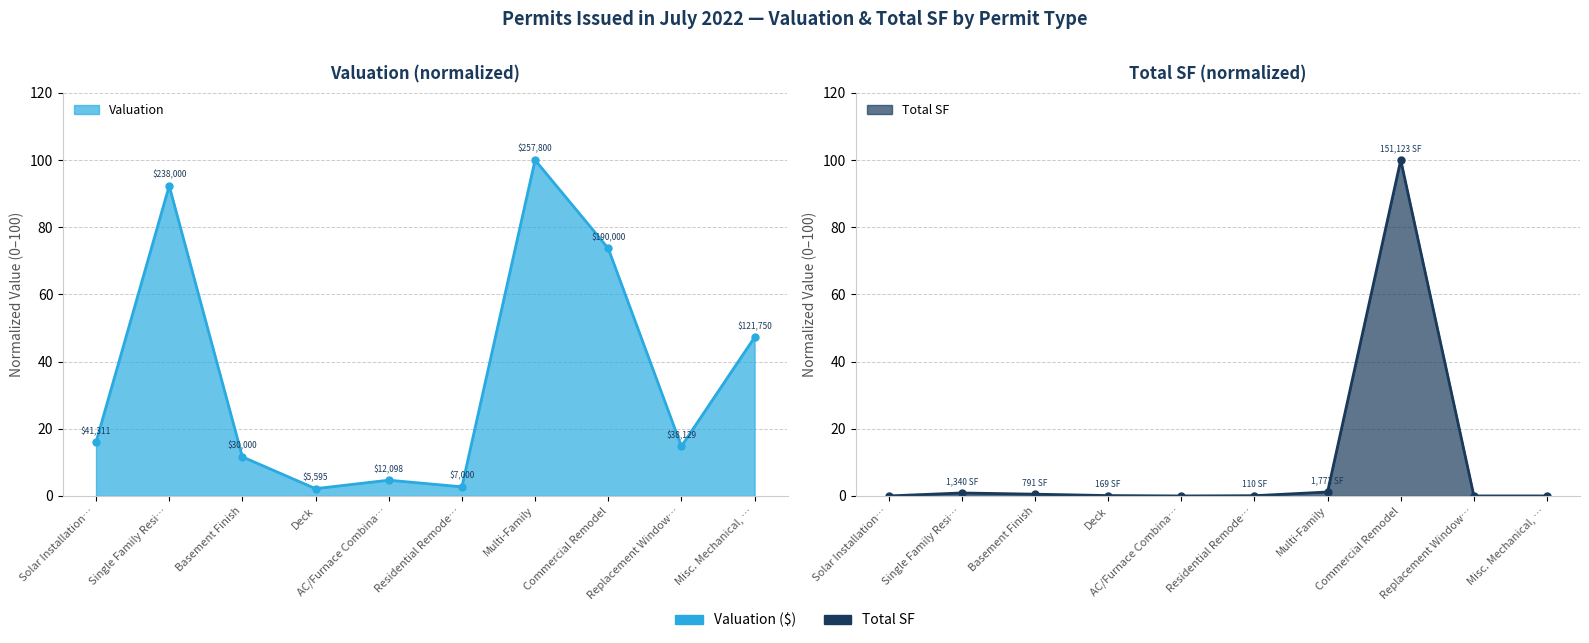

True or false: Valuation and Total SF intersect in this chart.

True